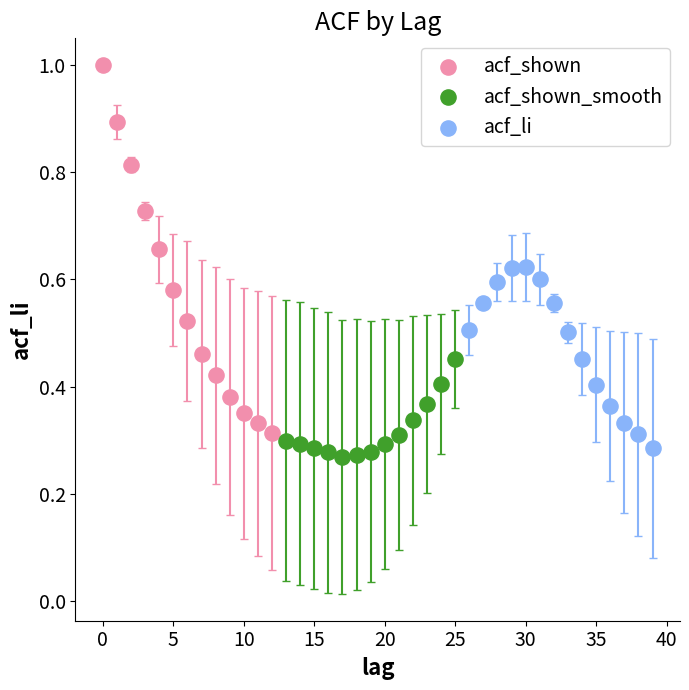

Which series contains the highest Y value?

acf_shown